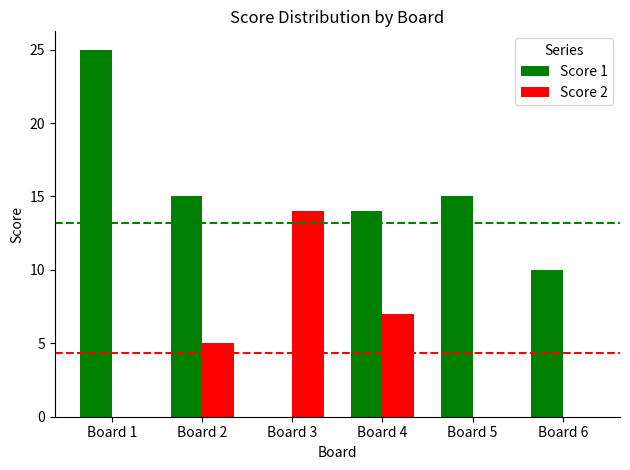

What is the sum of all Score 2 values?

26